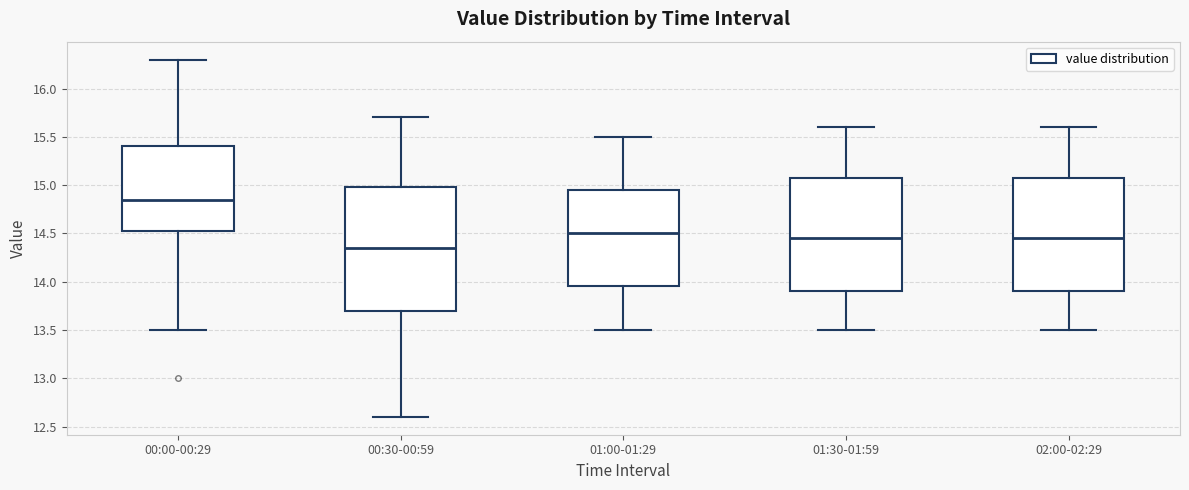

Comparing the boxes themselves (not the whiskers), which one is the tallest?

00:30-00:59